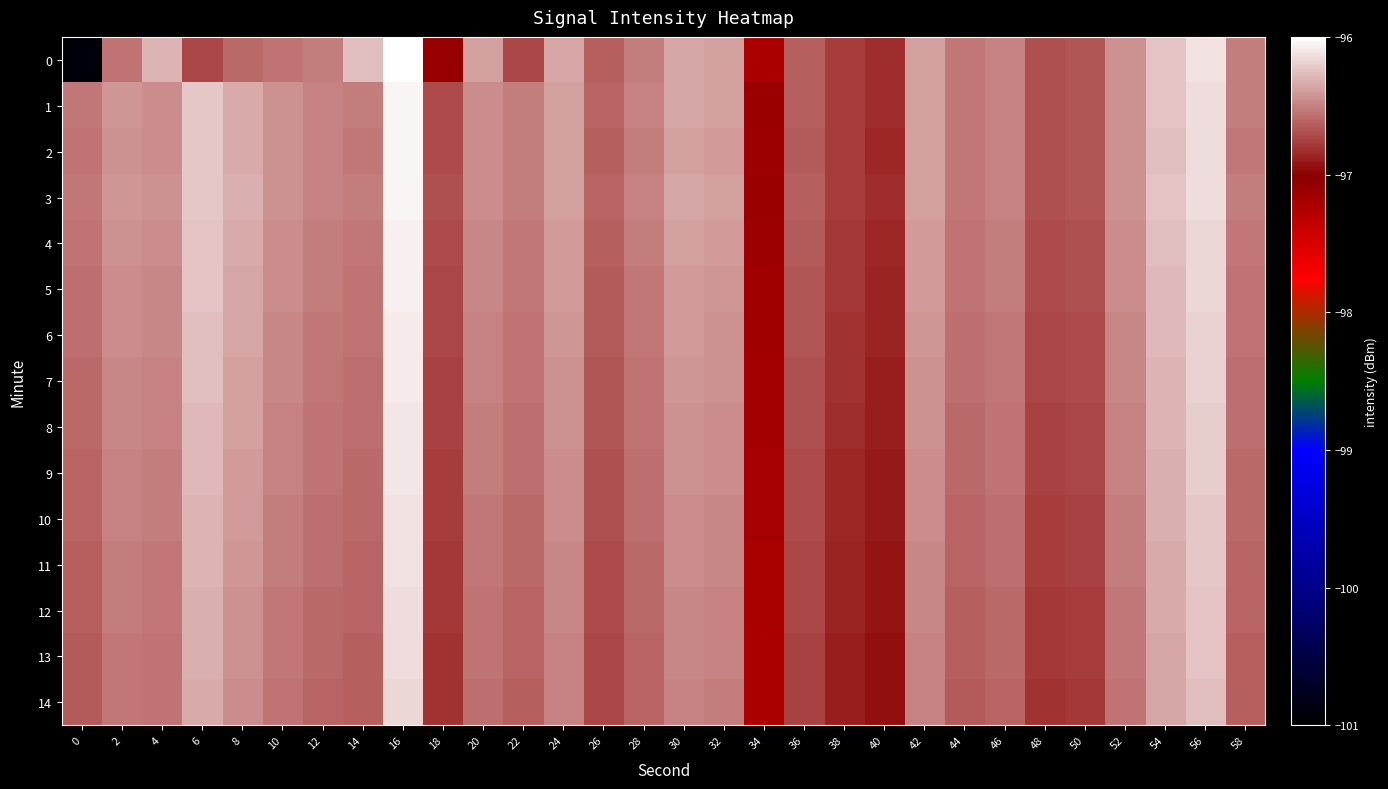

Count the number of categories in the chart.

30